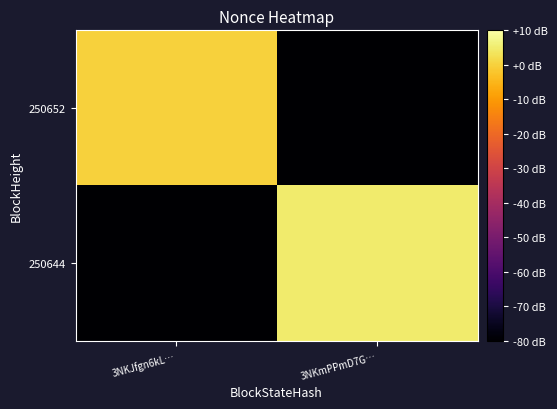

At 3NKJfgn6kL…, list the series in order from largest to smallest.

250652, 250644